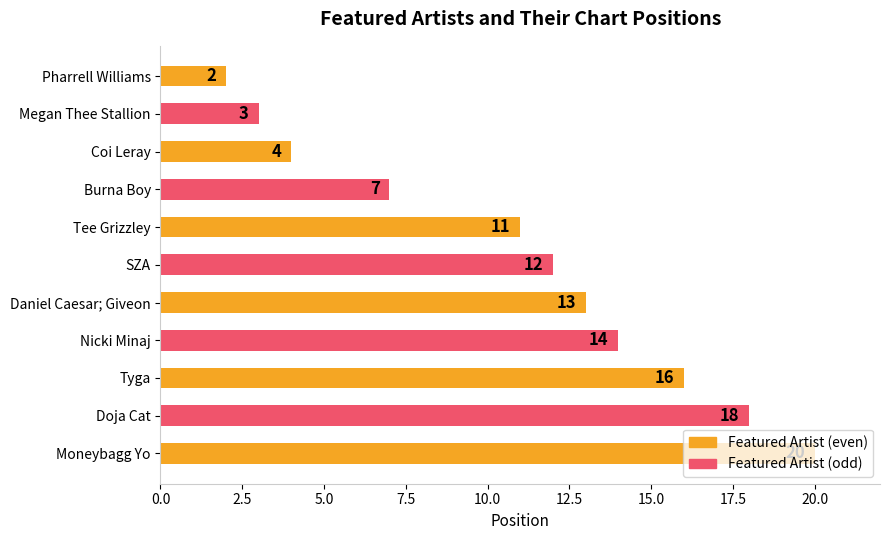

What is the change in value from Megan Thee Stallion to Daniel Caesar; Giveon?

+10